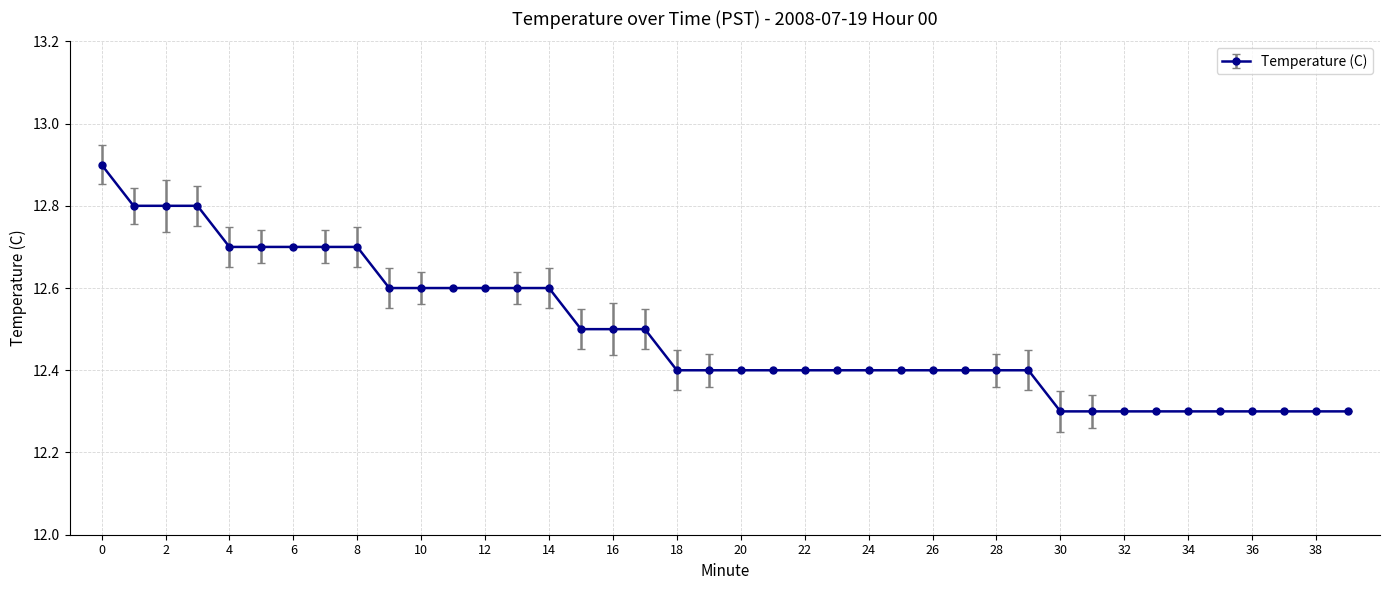

What is the sum of all values?

499.7